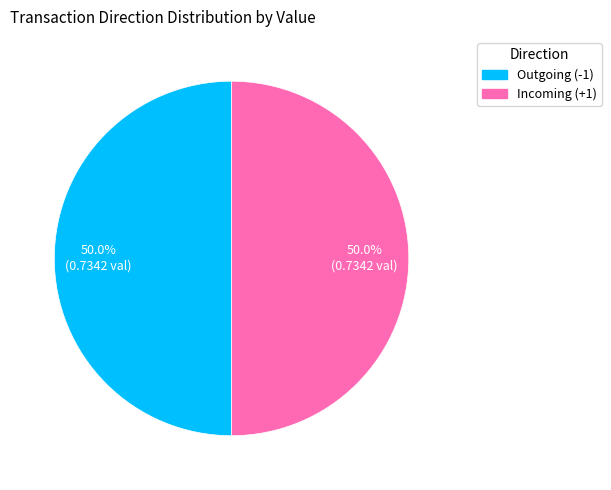

Count the number of slices in the pie.

2